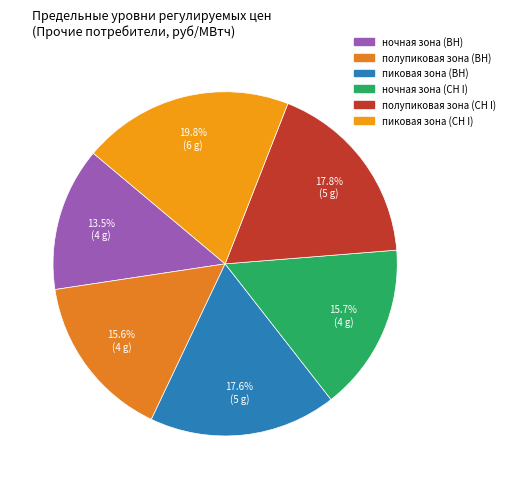

Count the number of slices in the pie.

6